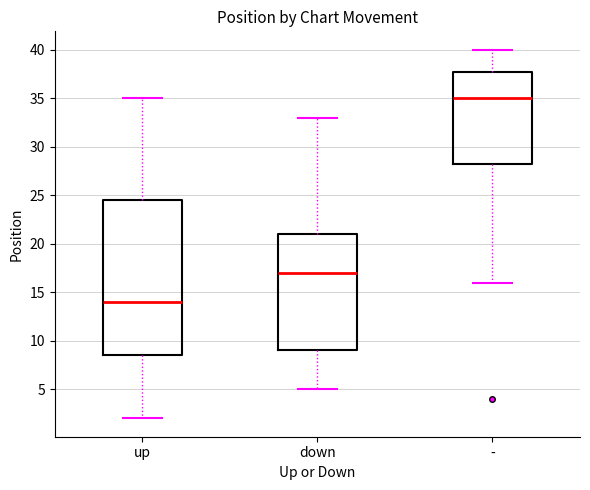

Which box is the tallest, from its lower edge to its upper edge?

up